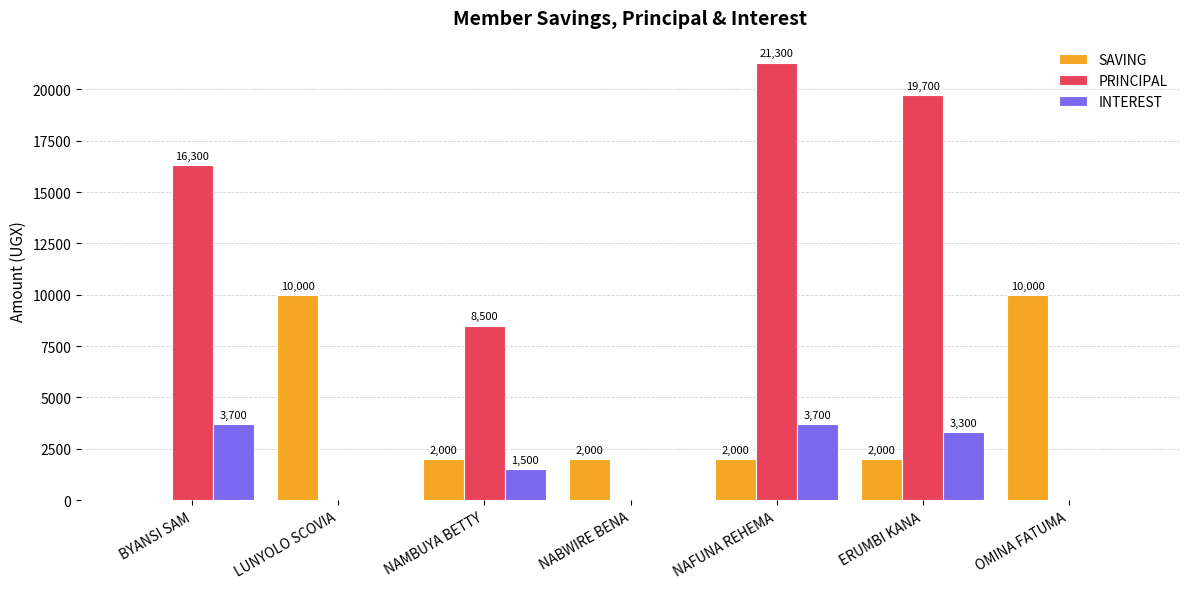

Which series changed the most between BYANSI SAM and NABWIRE BENA?

PRINCIPAL